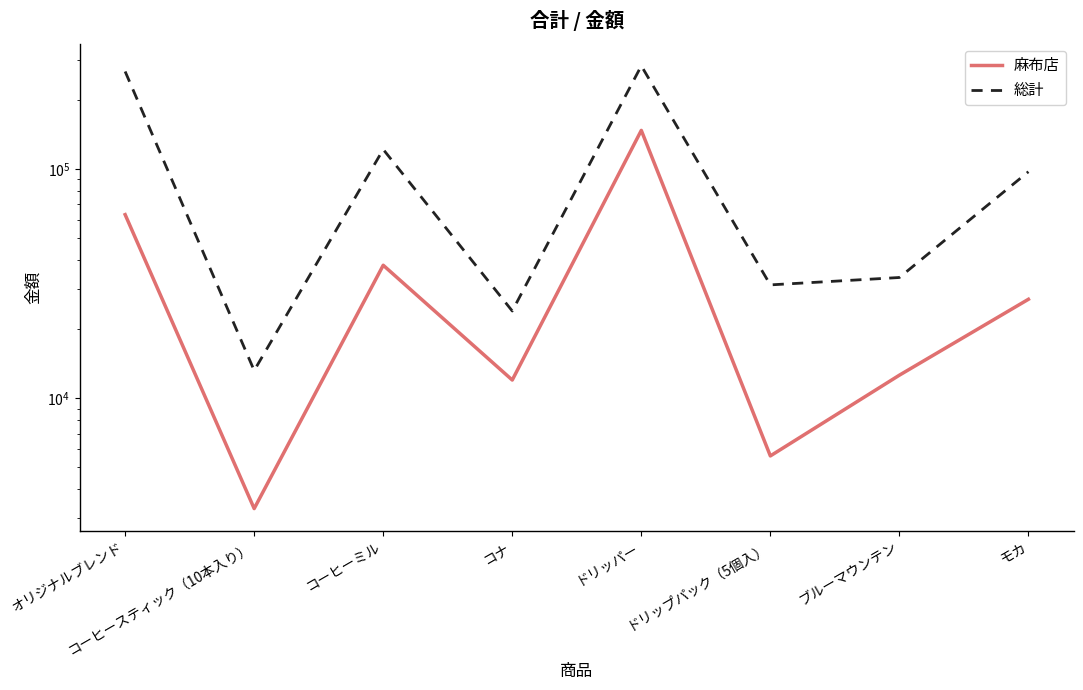

What is the difference between the second highest and second lowest values in the 総計 series?

241980